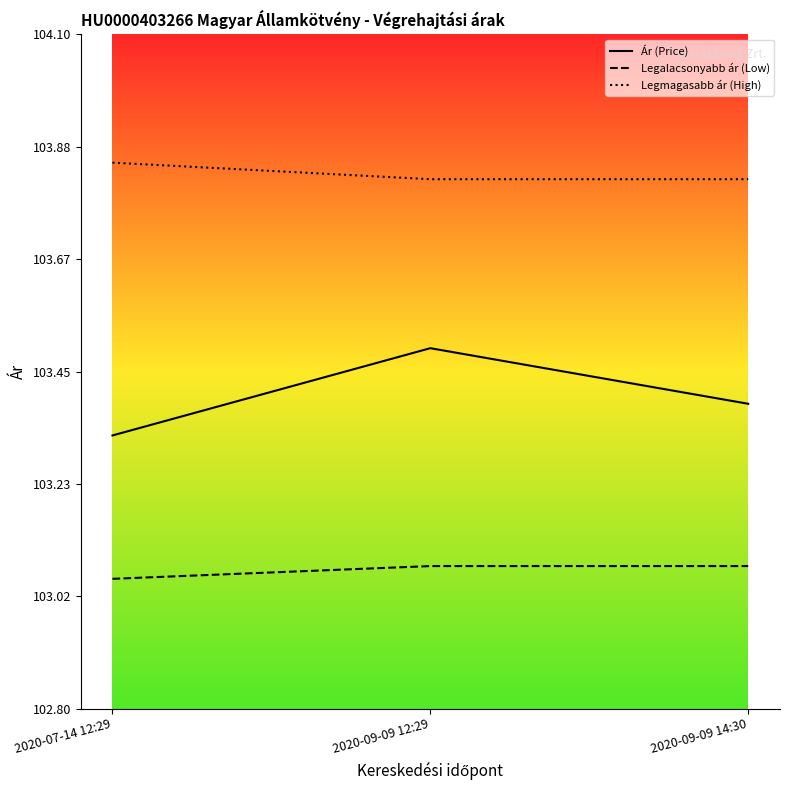

How many lines are shown in the chart?

3